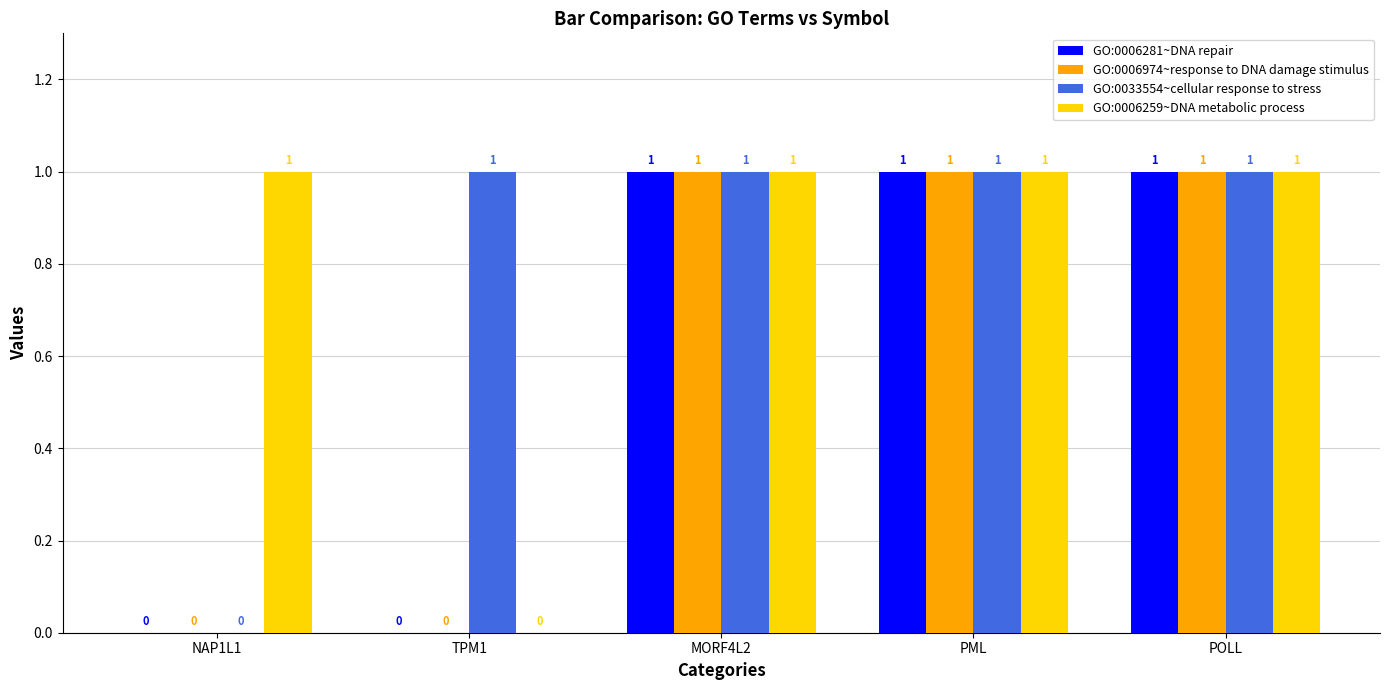

Is the value of GO:0006974~response to DNA damage stimulus at NAP1L1 greater than the value of GO:0006259~DNA metabolic process at NAP1L1?

No